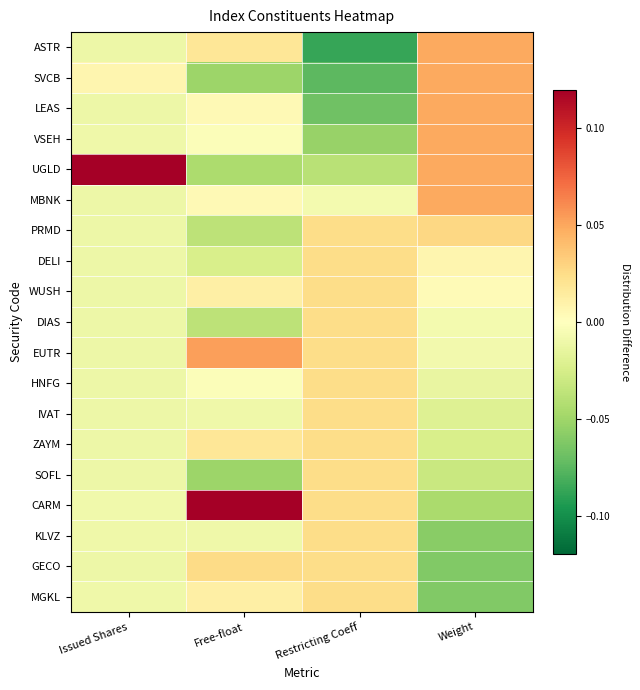

What is the spread (max minus min) of values at Restricting Coeff?

0.1